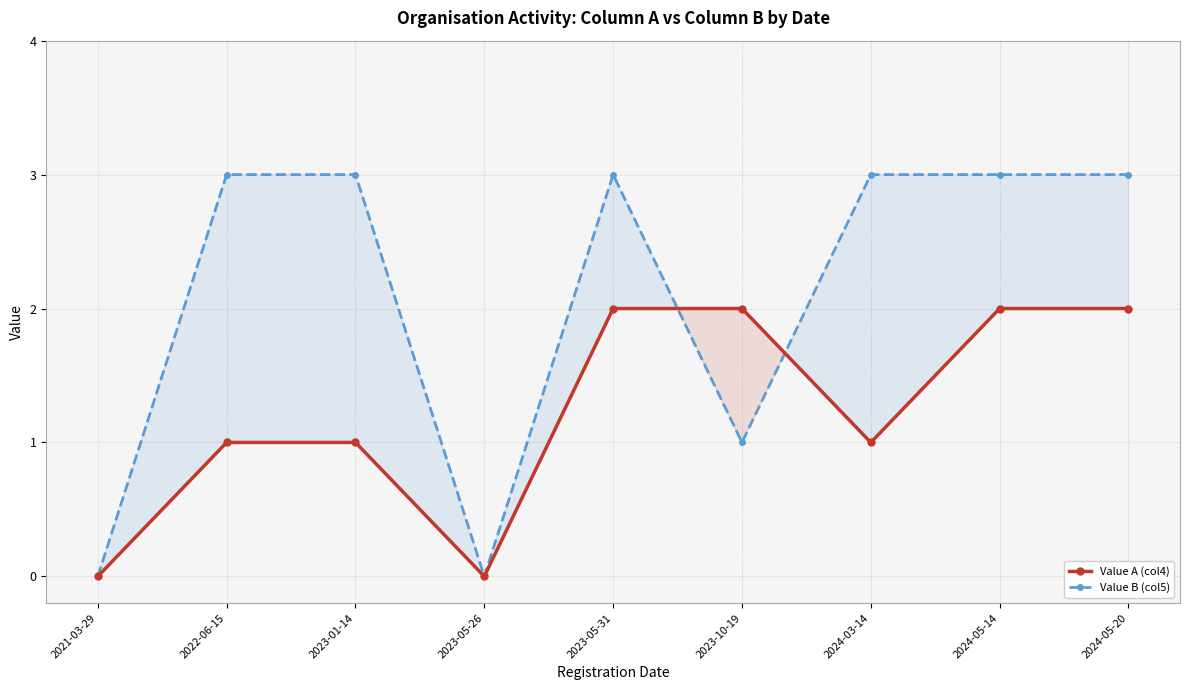

Count the number of data series in this chart.

2